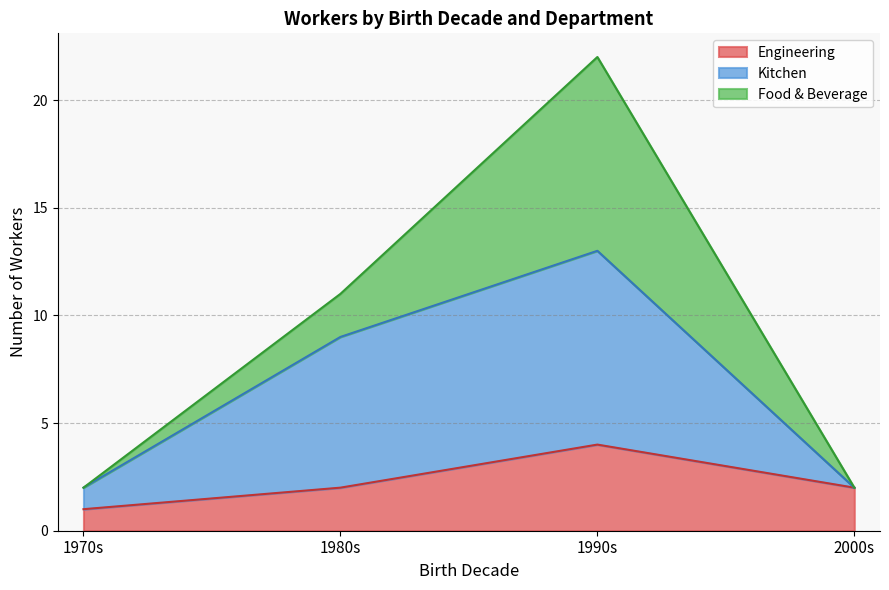

Does the chart have visible grid lines?

Yes